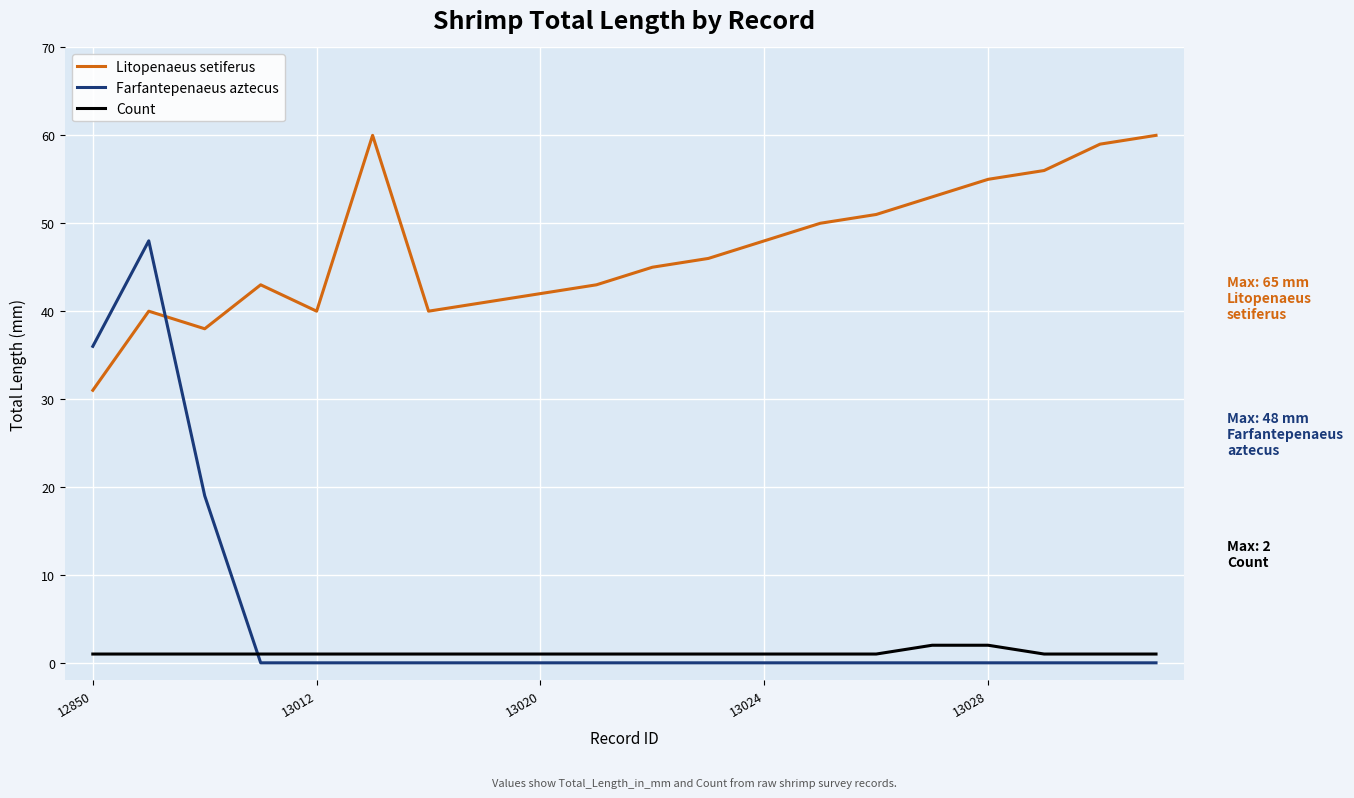

In Litopenaeus setiferus, how many points are lower than both neighbors (excluding endpoints)?

3